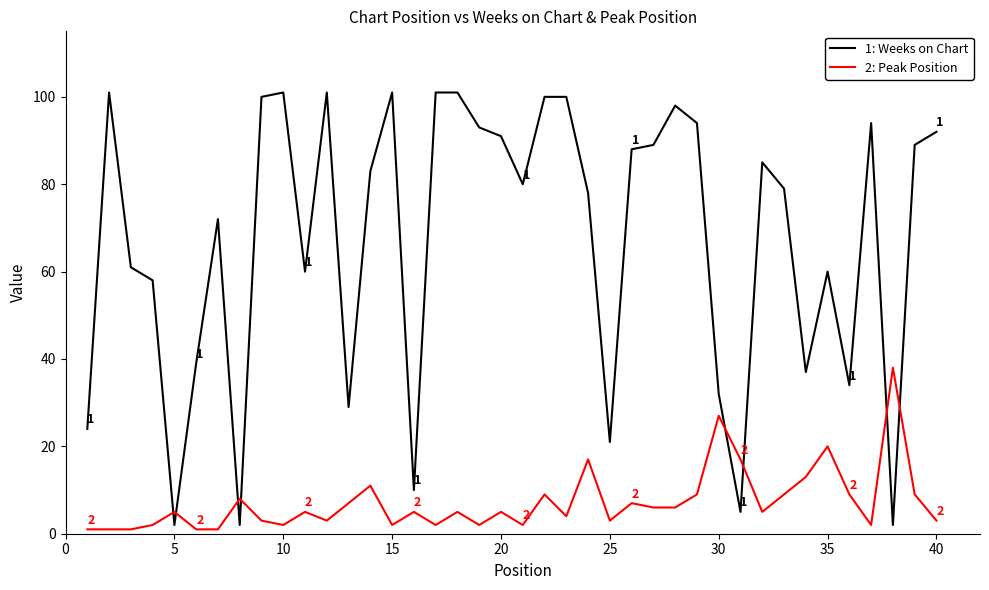

Is this an area chart (filled region under the line)?

No